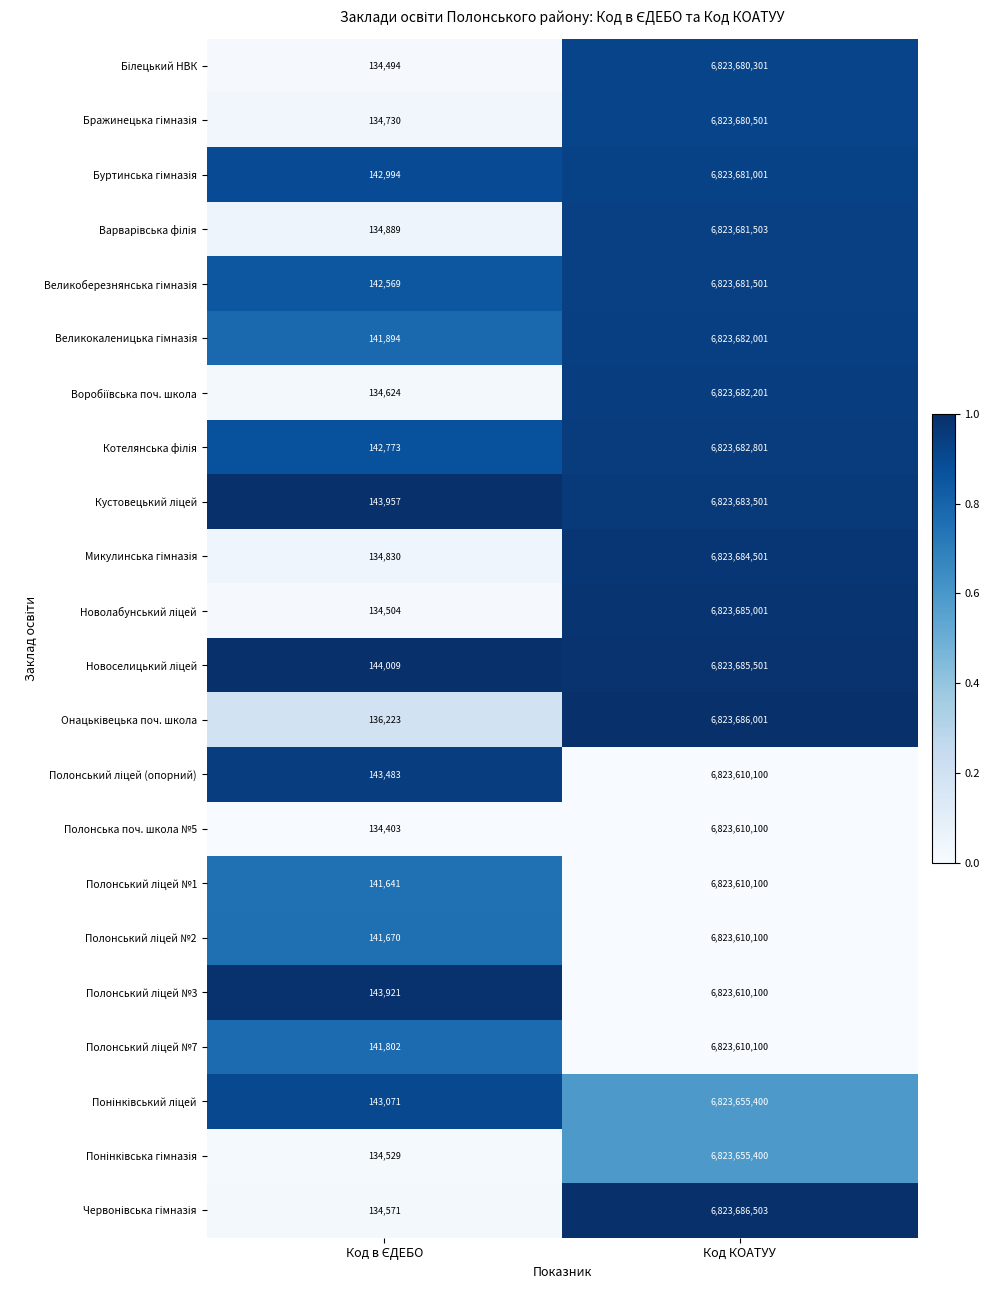

What is the total value across all series at Код КОАТУУ?

150120534218